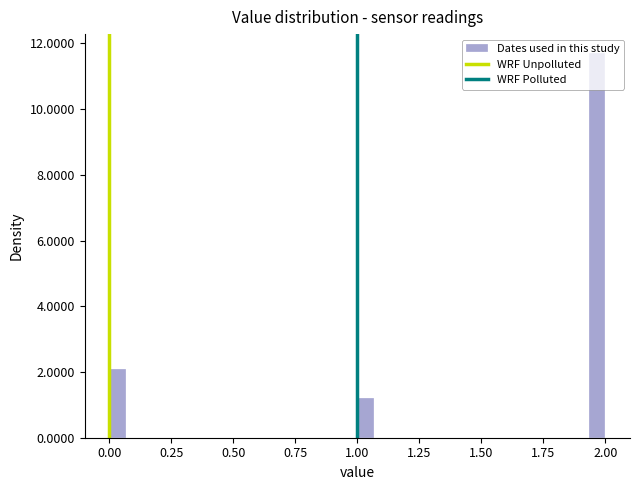

Read against the x-axis, roughly where is the centre of the tallest bar?

1.95